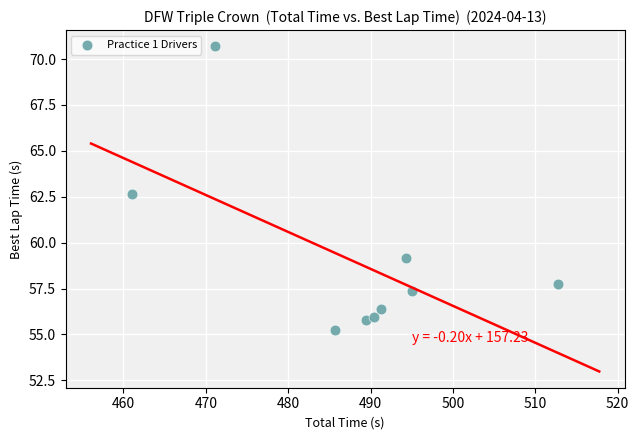

What is the average Y value?

59.0